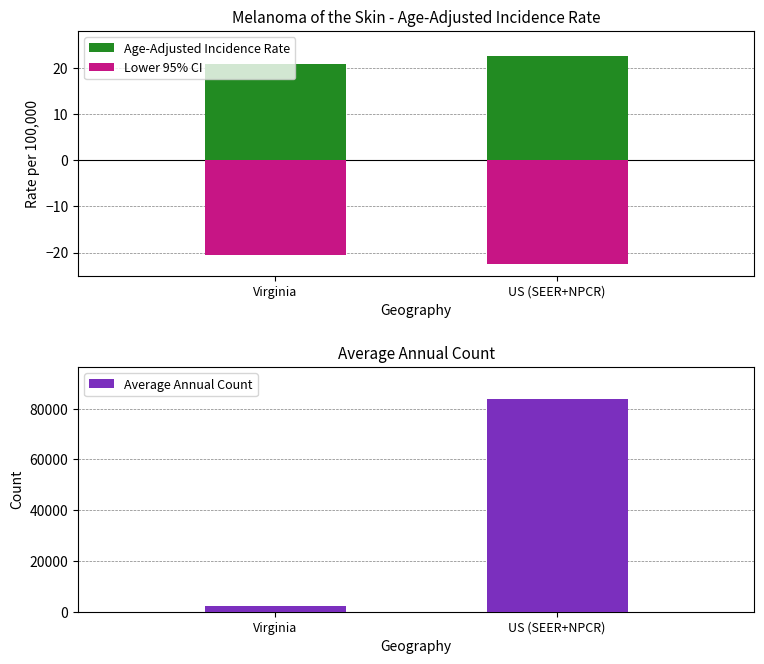

Which series has the widest spread of values?

Average Annual Count